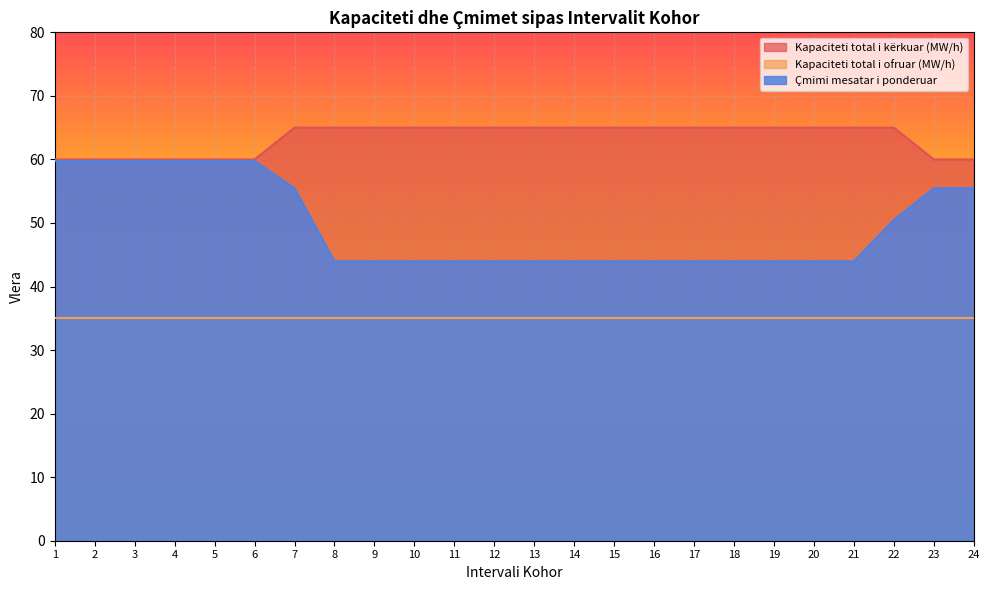

What are all the series names shown in the legend?

Kapaciteti total i kërkuar (MW/h), Kapaciteti total i ofruar (MW/h), Çmimi mesatar i ponderuar